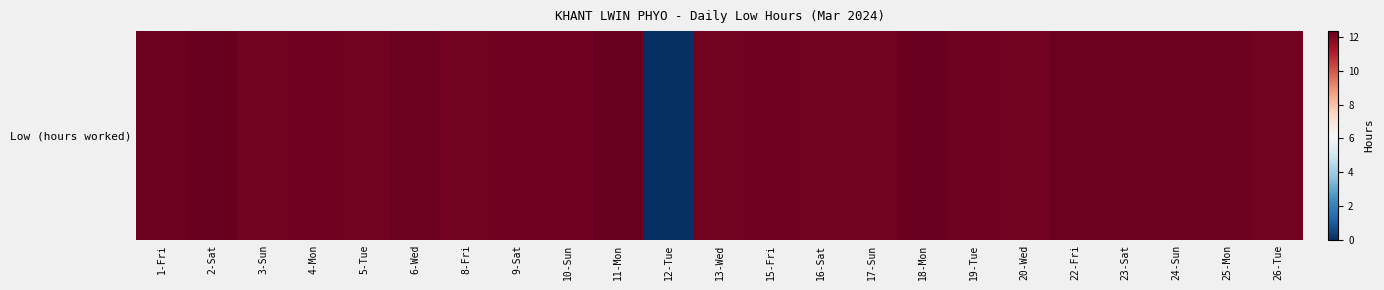

What is the ratio of the value at 5-Tue to the value at 9-Sat?

1.0